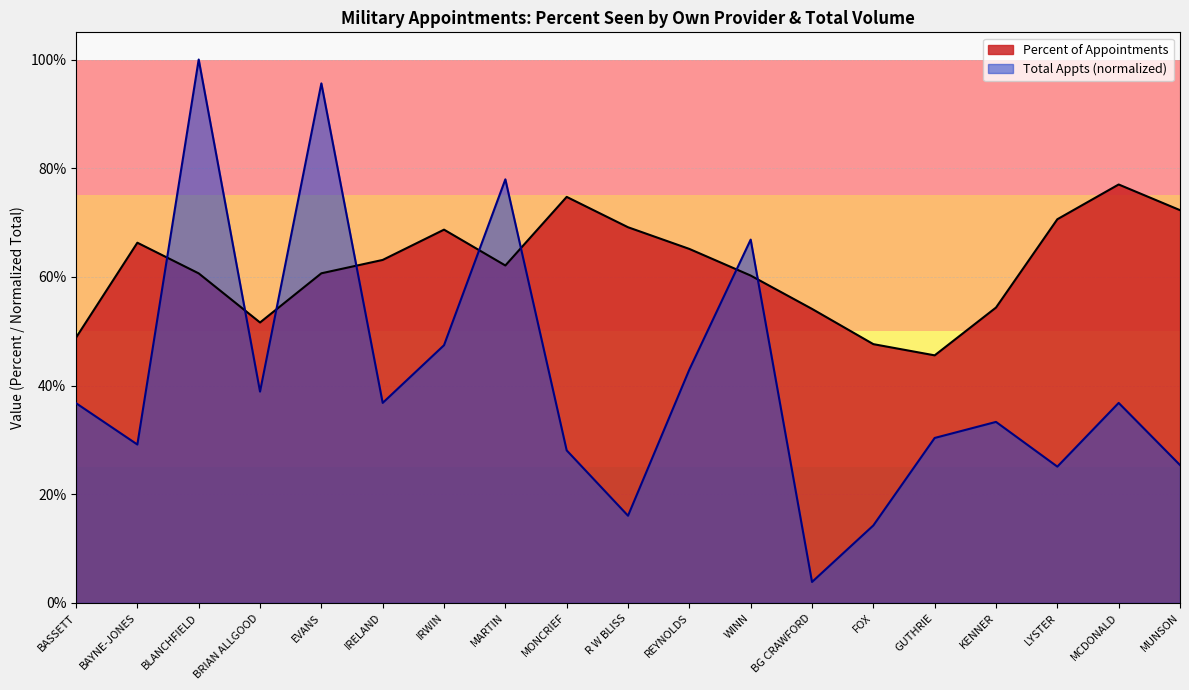

At how many categories does at least one series exceed 0?

19